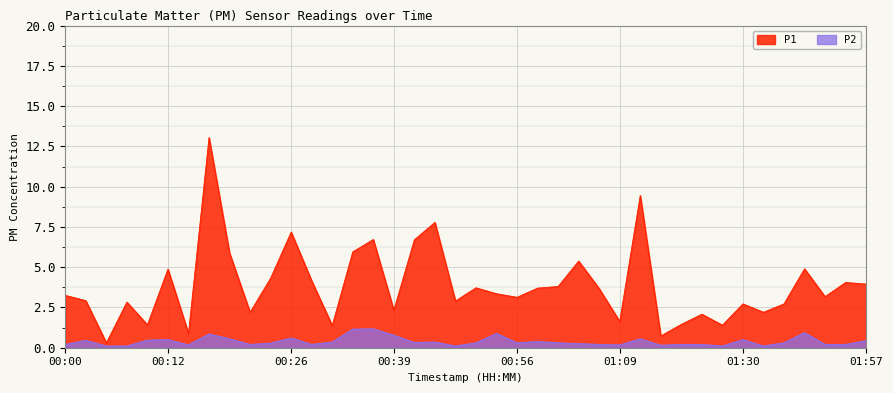

How many interior local peaks does the P1 series have?

13